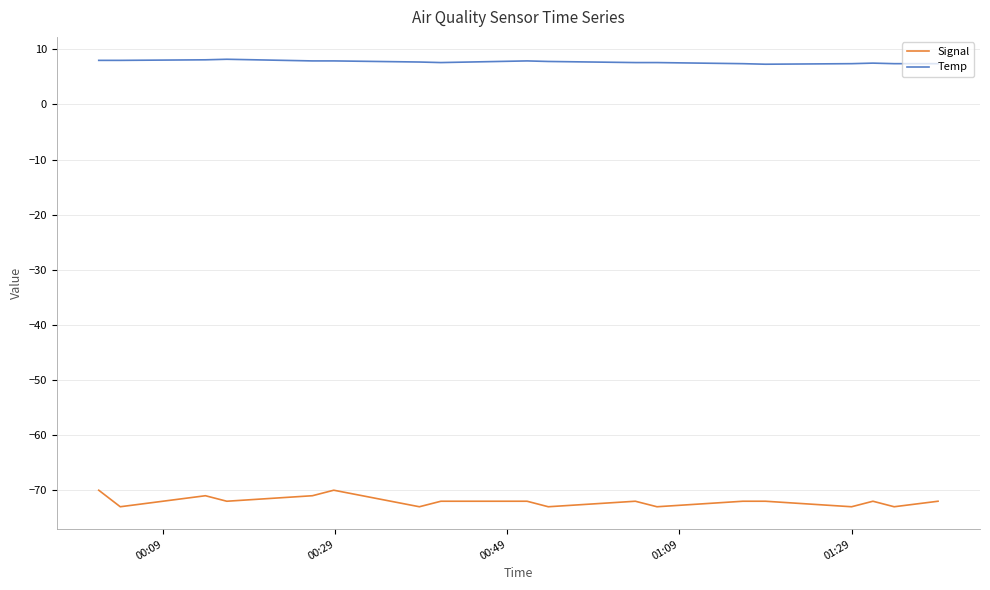

Rank the series by their average value, from highest to lowest.

Temp, Signal